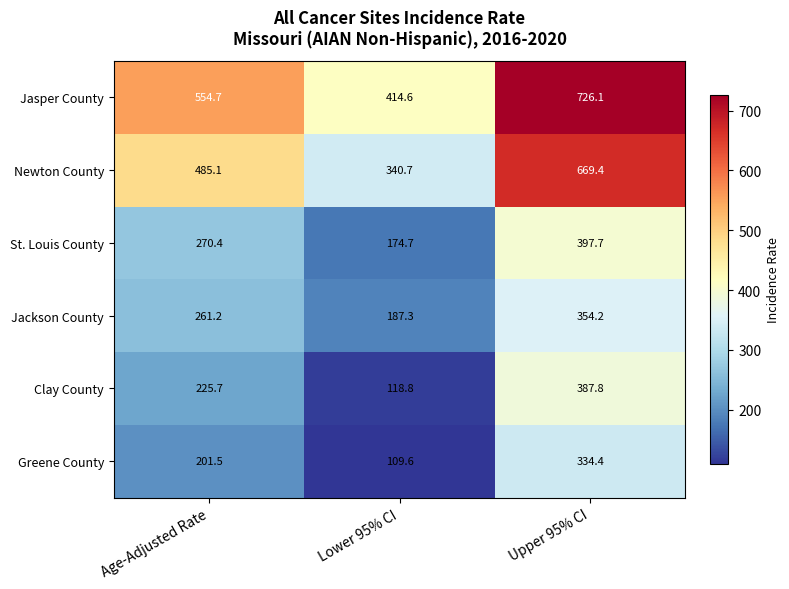

How many distinct data groups are displayed?

6